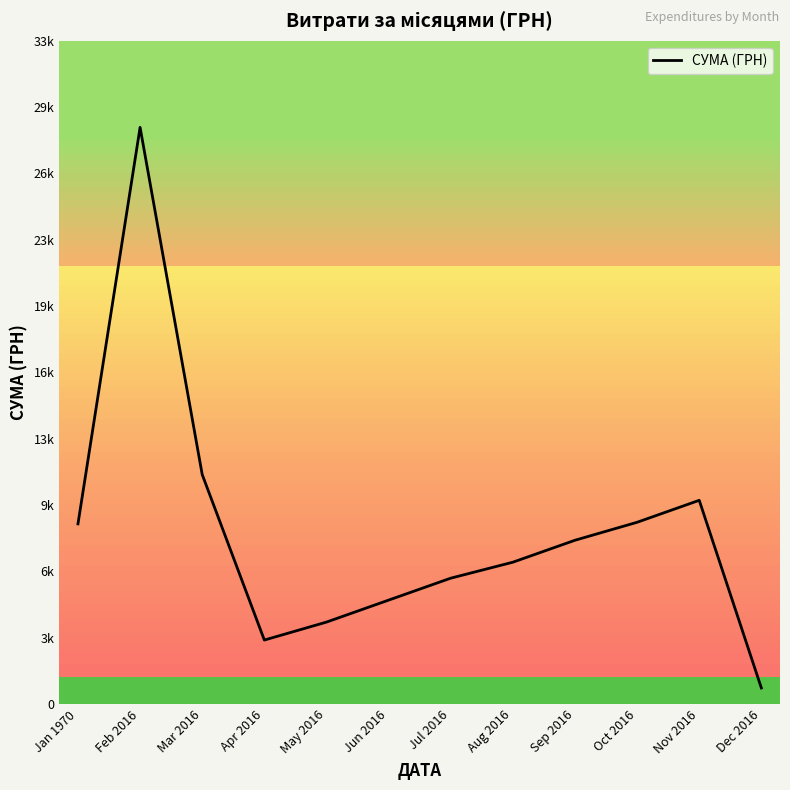

Does the chart display data point markers on the line(s)?

No